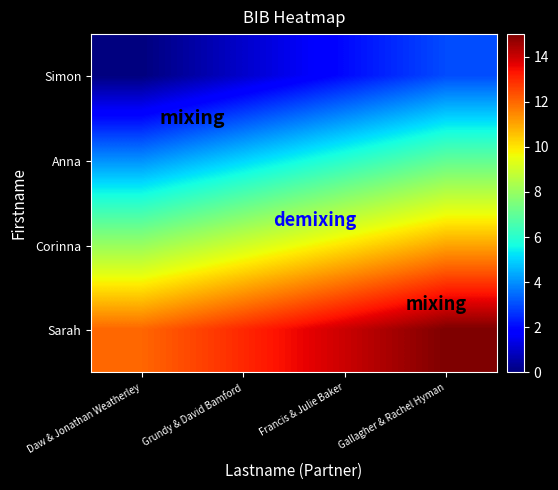

How many data points does each series have?

4